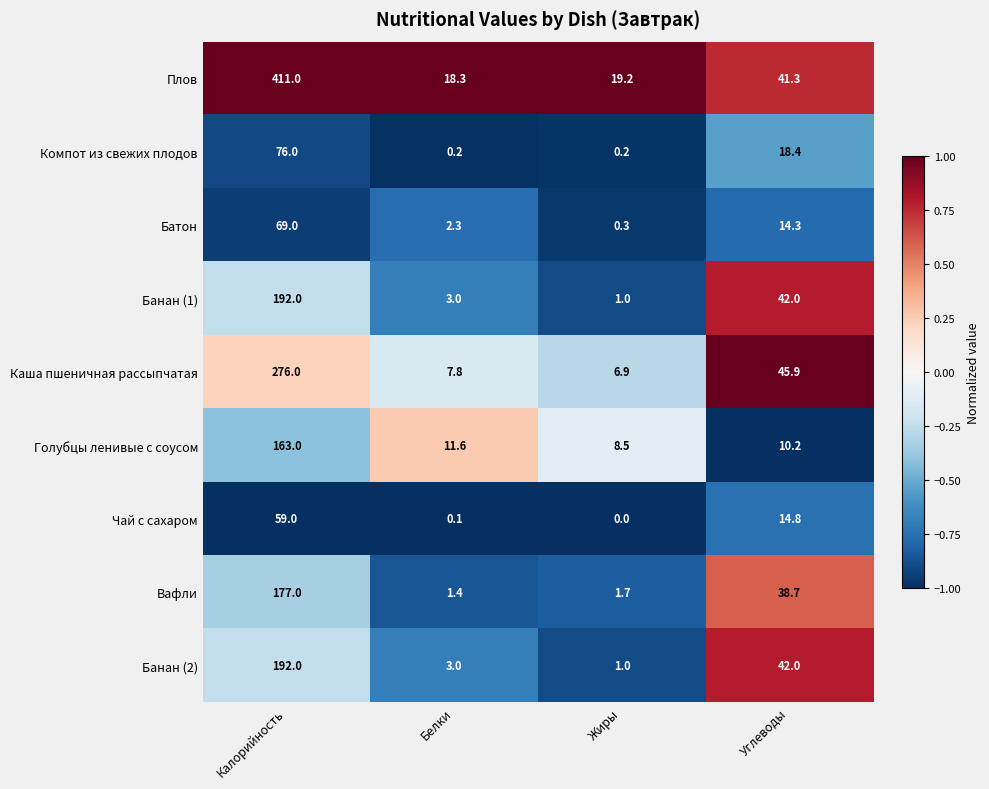

Which label corresponds to the largest value in the chart?

Калорийность